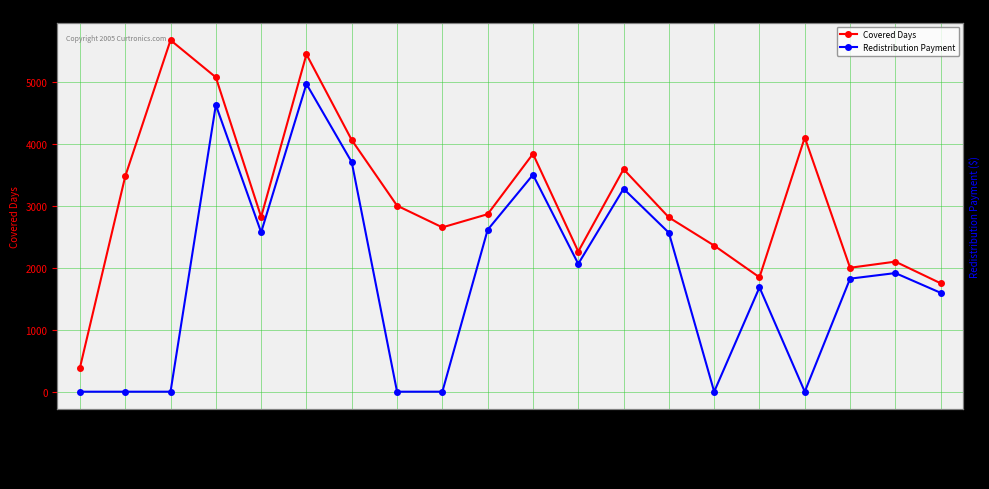

How many interior local valleys does the Redistribution Payment series have?

4